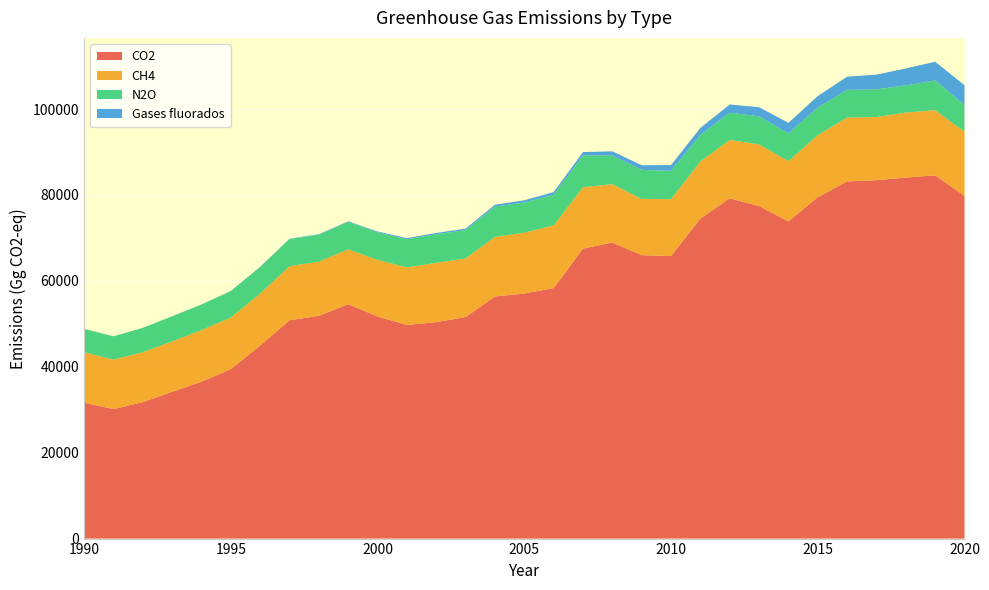

Reading left to right, extract all data points from this chart.

CO2: 1990=31623.0	1991=30154.1	1992=31771.9	1993=34182.3	1994=36532.2	1995=39467.5	1996=44954.5	1997=50834.0	1998=51871.1	1999=54569.1	2000=51720.4	2001=49738.4	2002=50395.0	2003=51594.8	2004=56382.5	2005=57052.5	2006=58324.5	2007=67525.8	2008=68933.2	2009=65989.1	2010=65782.6	2011=74498.4	2012=79231.0	2013=77423.7	2014=73851.5	2015=79485.1	2016=83167.8	2017=83437.5	2018=84056.5	2019=84574.5	2020=79792.5
CH4: 1990=11758.8	1991=11514.2	1992=11635.0	1993=11742.5	1994=11998.2	1995=12008.1	1996=12110.9	1997=12585.7	1998=12621.9	1999=12772.9	2000=13164.8	2001=13407.8	2002=13809.6	2003=13627.9	2004=13858.9	2005=14173.9	2006=14603.8	2007=14277.1	2008=13581.5	2009=13106.1	2010=13233.0	2011=13316.6	2012=13582.9	2013=14358.4	2014=14012.4	2015=14448.1	2016=14855.8	2017=14712.6	2018=15129.5	2019=15169.1	2020=14946.1
N2O: 1990=5419.6	1991=5424.0	1992=5648.3	1993=5826.3	1994=5958.6	1995=6146.9	1996=6196.5	1997=6303.5	1998=6296.5	1999=6397.1	2000=6425.8	2001=6541.3	2002=6662.6	2003=6604.3	2004=7057.1	2005=7013.8	2006=7120.4	2007=7412.4	2008=6678.0	2009=6754.0	2010=6610.0	2011=6175.1	2012=6336.7	2013=6530.3	2014=6471.1	2015=6416.8	2016=6445.3	2017=6448.8	2018=6339.4	2019=6914.2	2020=6232.1
Gases fluorados: 1990=17.2	1991=15.2	1992=16.1	1993=21.9	1994=27.7	1995=38.4	1996=52.7	1997=93.9	1998=93.1	1999=138.9	2000=187.7	2001=269.8	2002=284.0	2003=357.6	2004=433.3	2005=523.4	2006=630.4	2007=780.4	2008=968.7	2009=1082.7	2010=1344.0	2011=1625.6	2012=1916.6	2013=2125.8	2014=2461.6	2015=2689.0	2016=3076.6	2017=3425.7	2018=3935.5	2019=4368.9	2020=4581.2